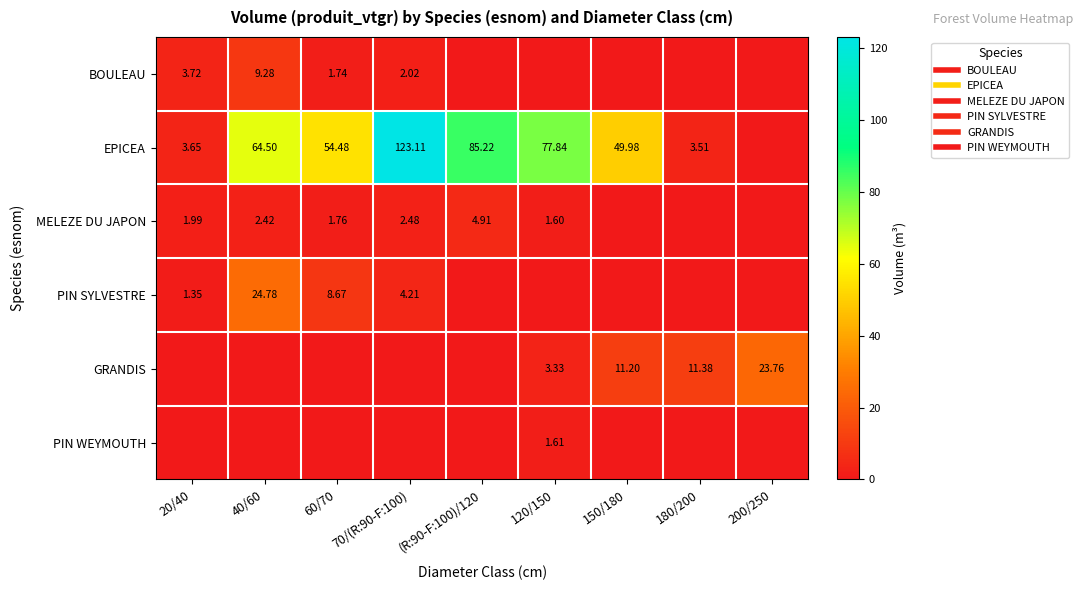

Is it true that MELEZE DU JAPON equals 4.9 at (R:90-F:100)/120?

True